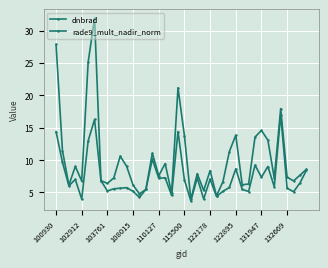

How many lines are shown in the chart?

2